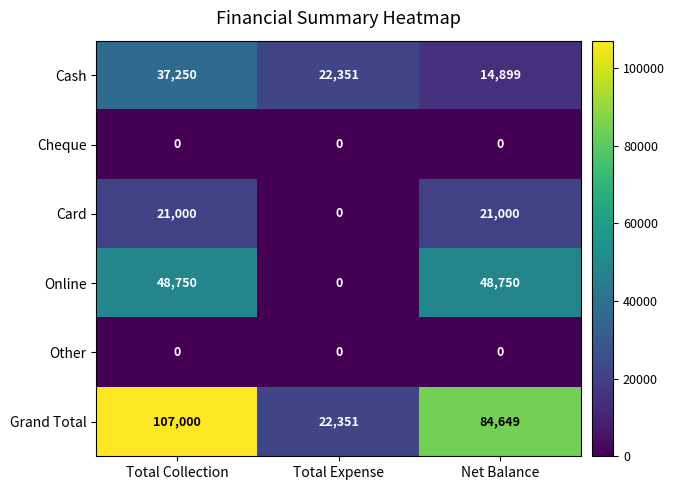

What value does the Online series have at Total Collection, to the nearest 100?

48800